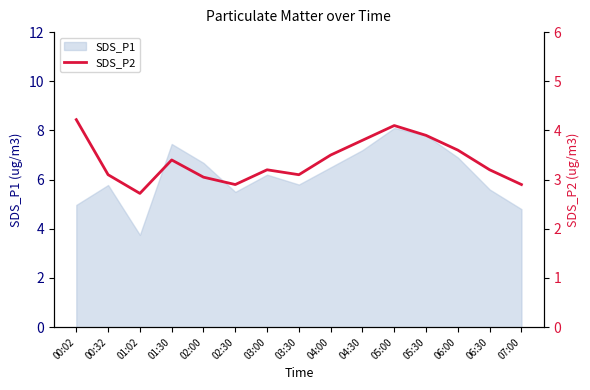

Reading left to right, what are all the values shown in this chart?

00:02=4.2	00:32=3.1	01:02=2.7	01:30=3.4	02:00=3.0	02:30=2.9	03:00=3.2	03:30=3.1	04:00=3.5	04:30=3.8	05:00=4.1	05:30=3.9	06:00=3.6	06:30=3.2	07:00=2.9